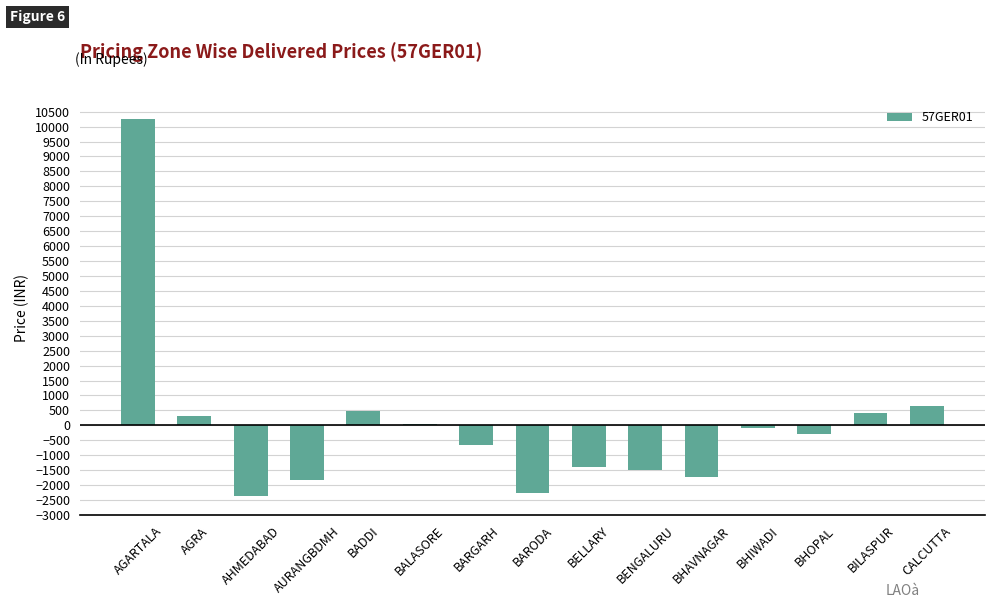

What is the greatest value displayed?

10259.2